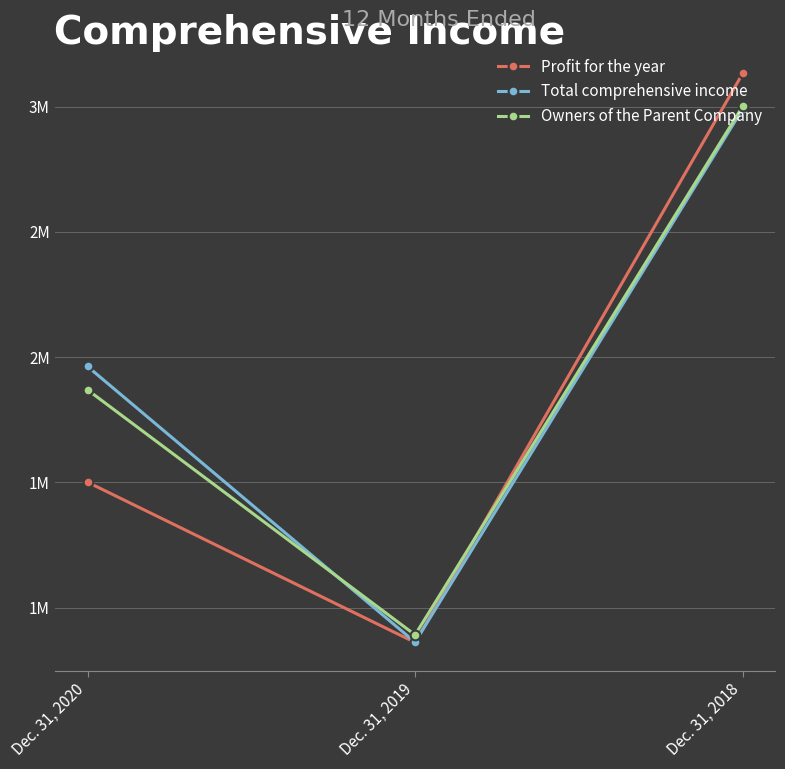

What are all the series names shown in the legend?

Profit for the year, Total comprehensive income, Owners of the Parent Company